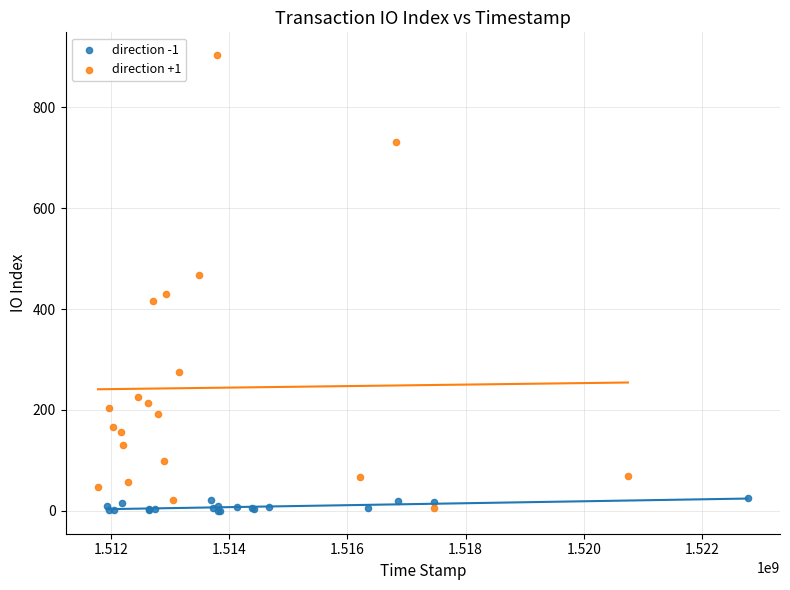

What are all the series names shown in the legend?

direction -1, direction +1